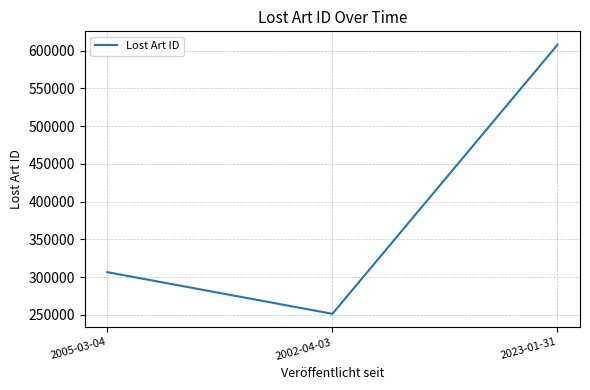

Reading left to right, transcribe all the data shown in this chart.

306529	251330	607778